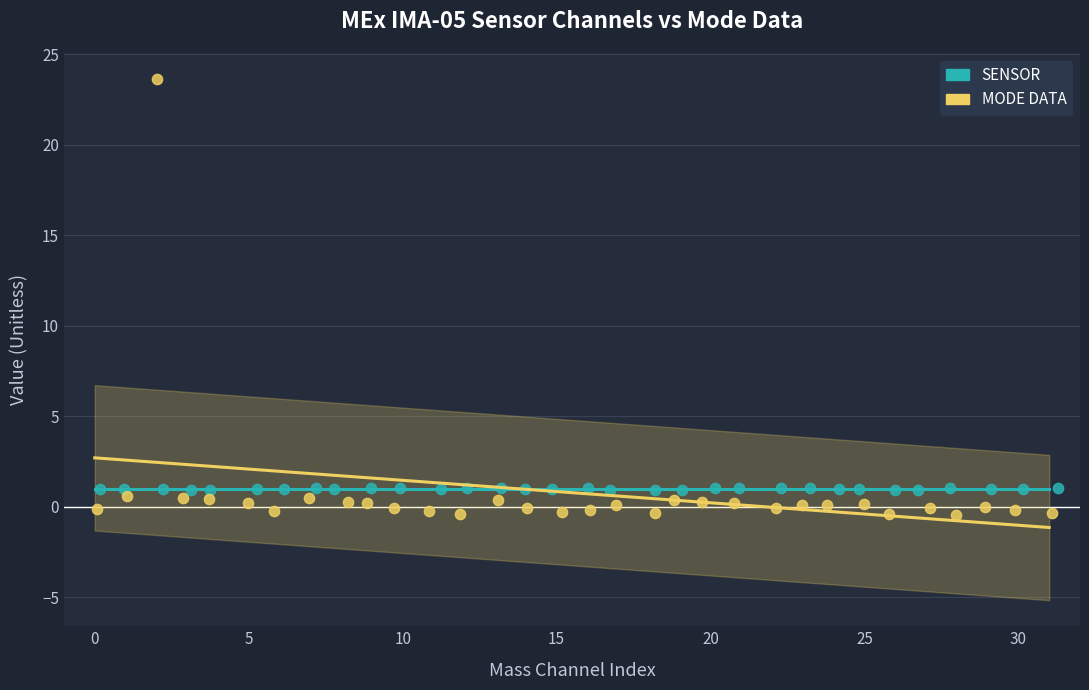

Which series contains the highest Y value?

MODE DATA